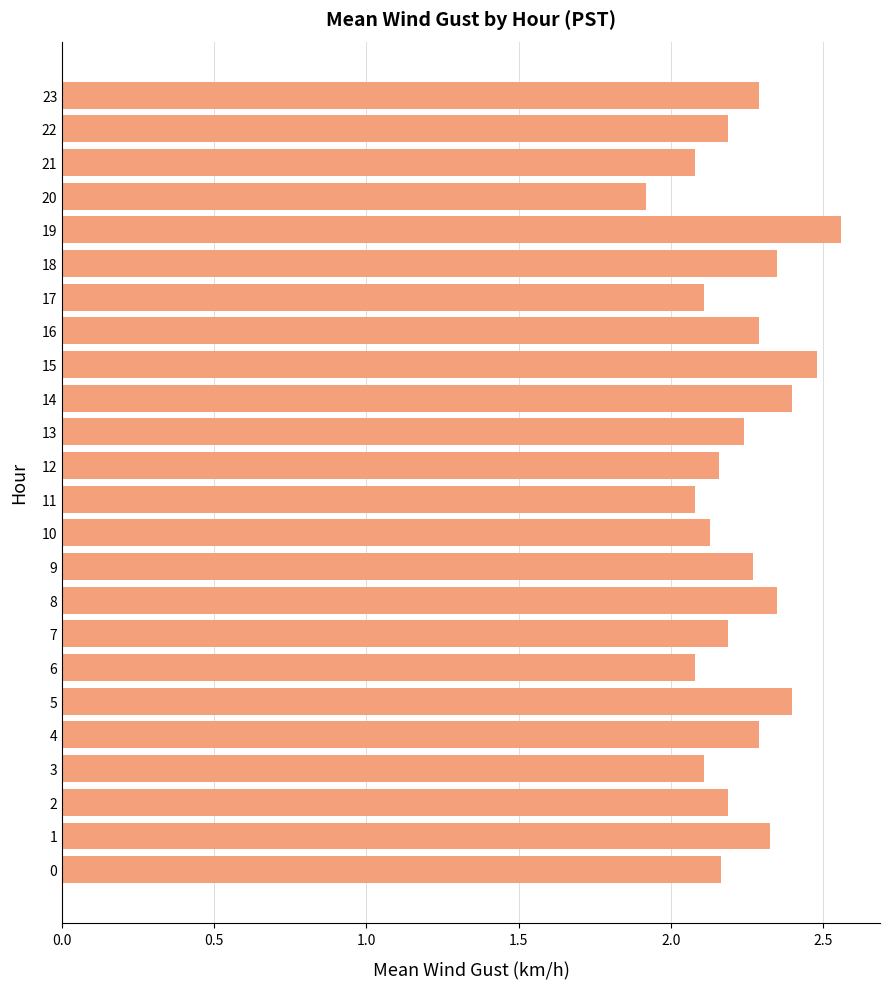

The value at 3 is 3.6. True or false?

False